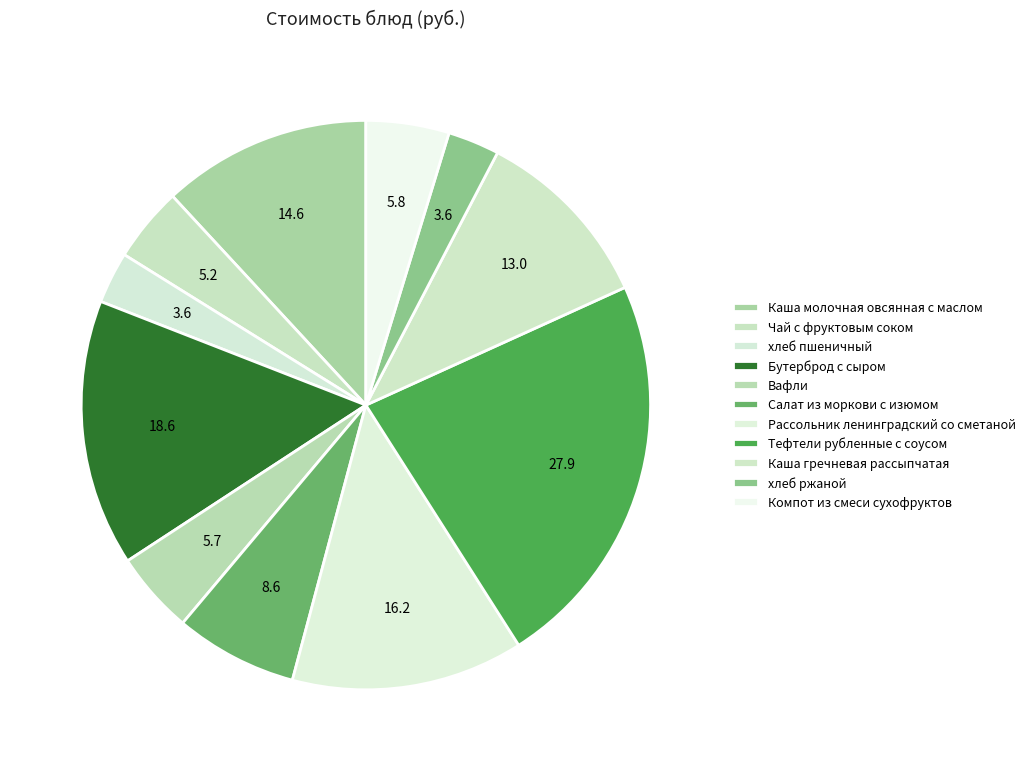

How many slices are in this pie chart?

11